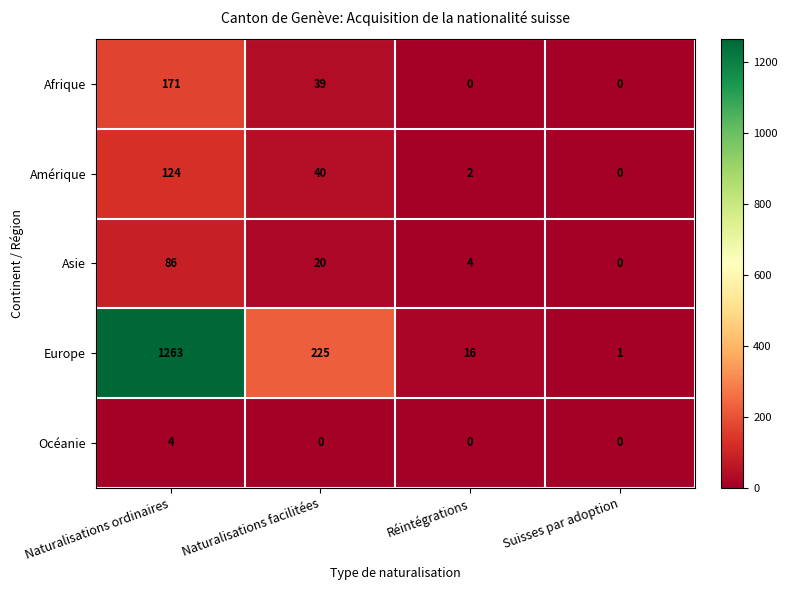

What is the difference between the second highest and minimum values in the Amérique series?

40